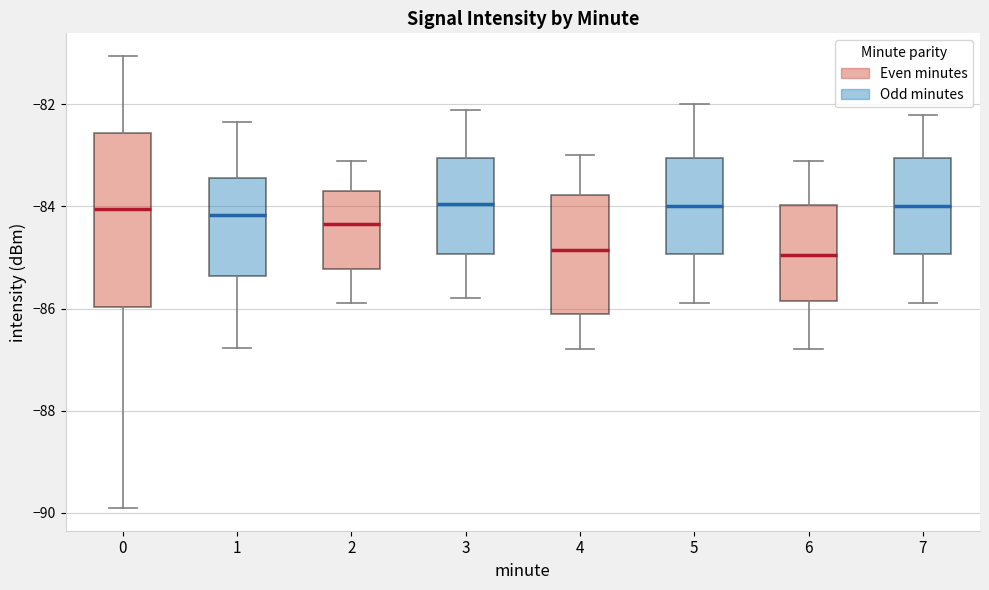

Where does the upper whisker of the box at x = 5 end on the y-axis? The values are not printed on the chart, so give them approximately, as read against the axis.

-82.0